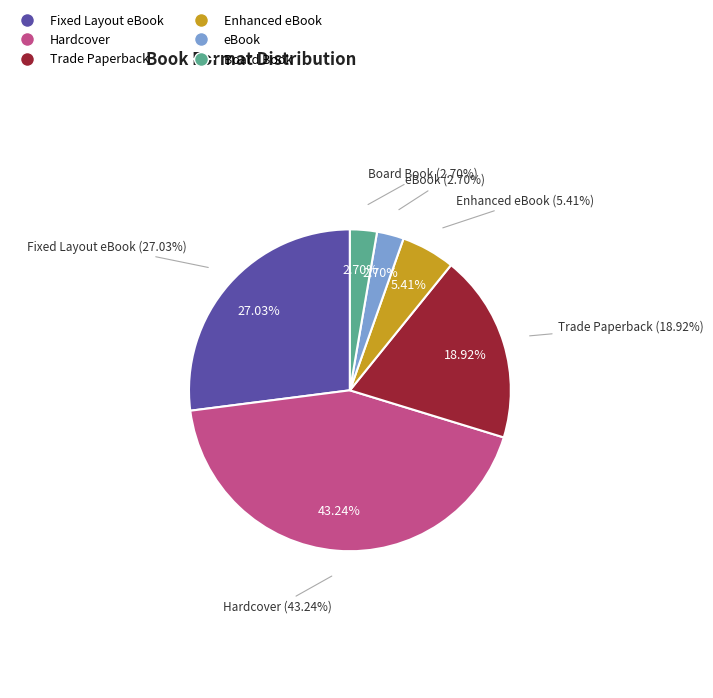

How many slices are in this pie chart?

6